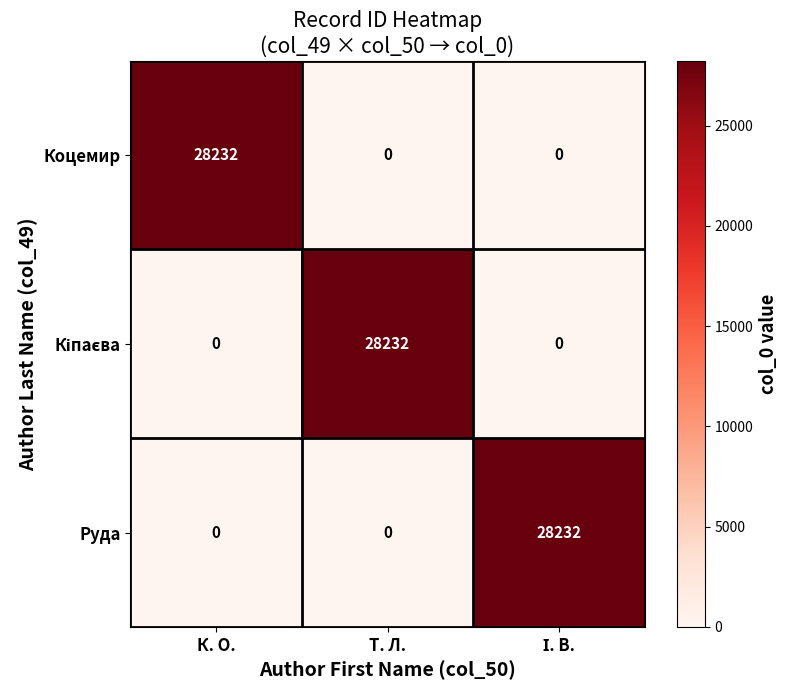

At how many categories does at least one series exceed 20436?

3